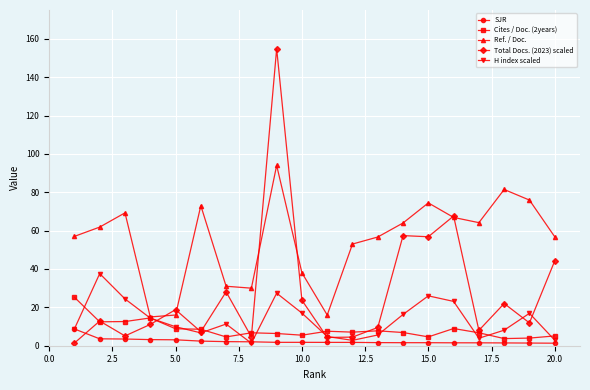

How many data points in Ref. / Doc. are less than 61?

10